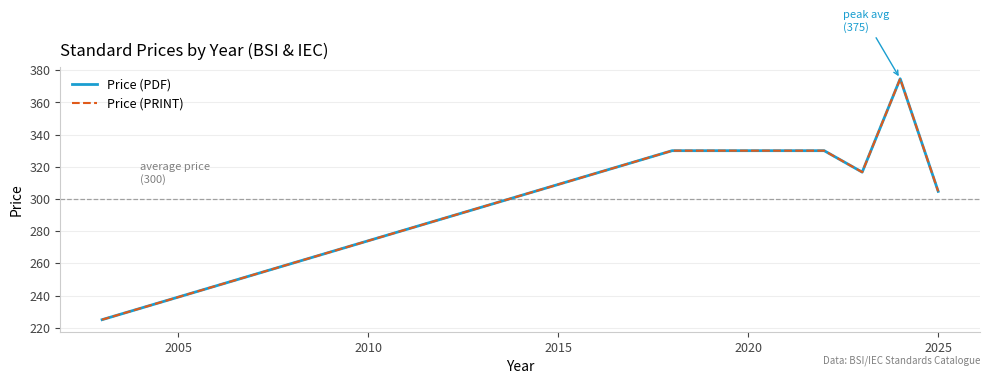

Is this an area chart (filled region under the line)?

No